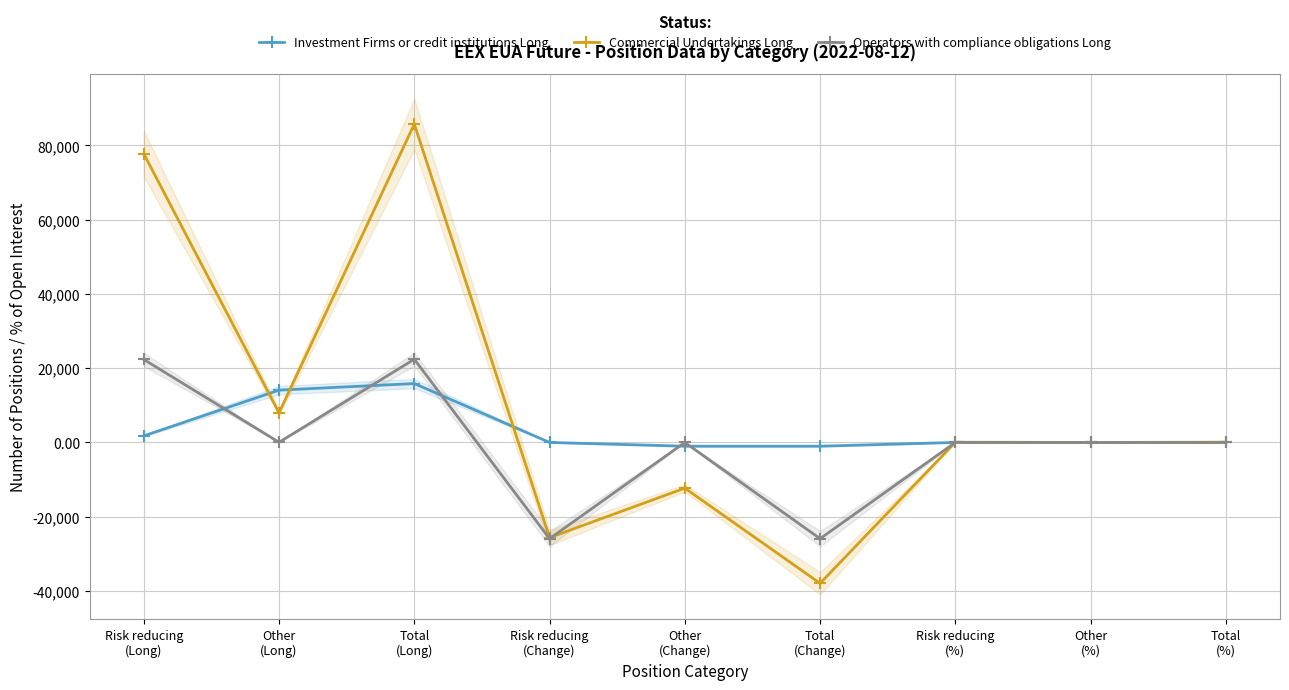

What is the difference between the second highest and second lowest values in the Commercial Undertakings Long series?

103428.0